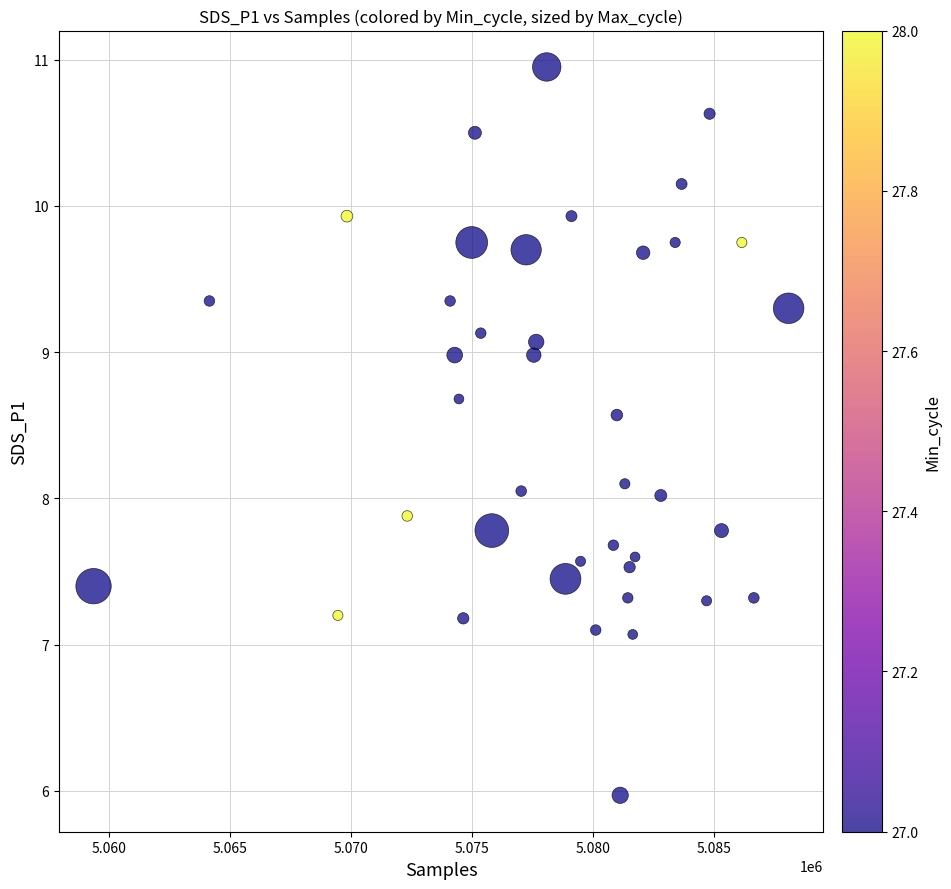

What is the range of X values (max minus min)?

28692.0